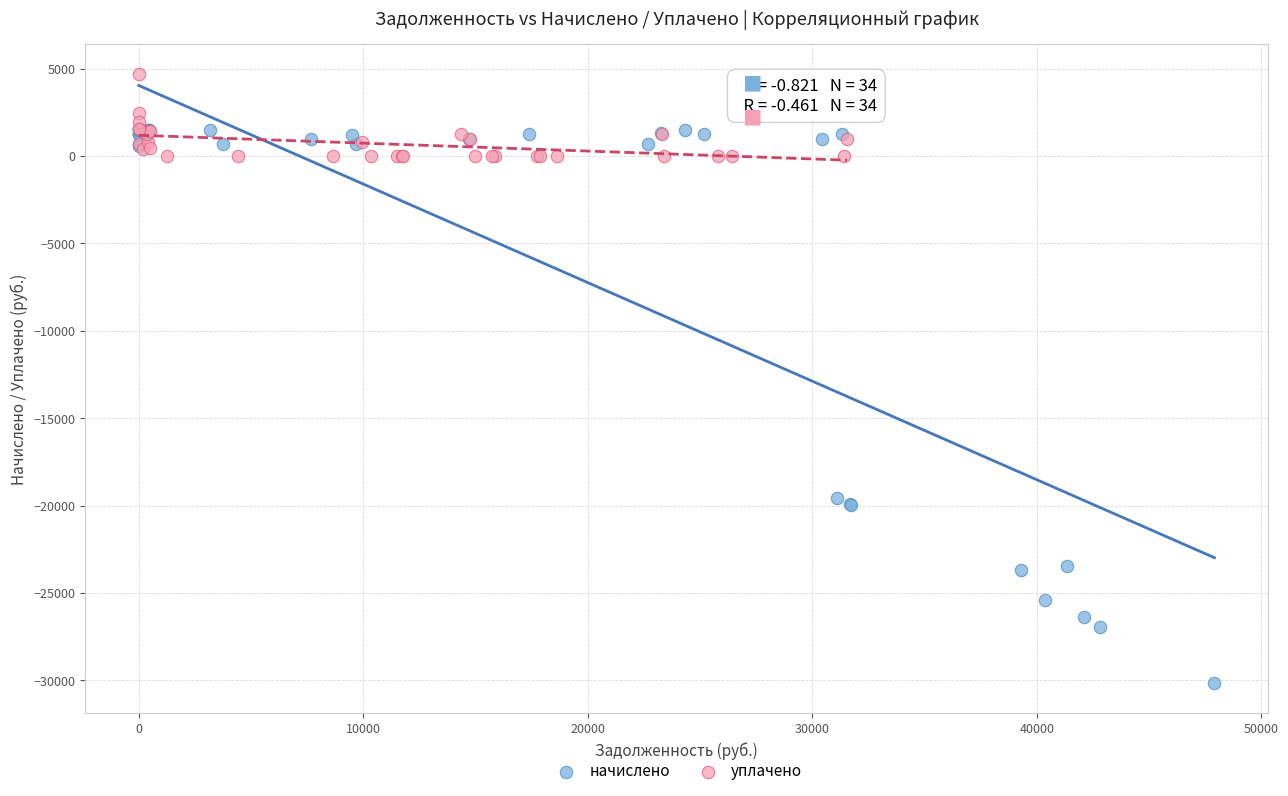

Which series has the widest spread of Y values?

начислено